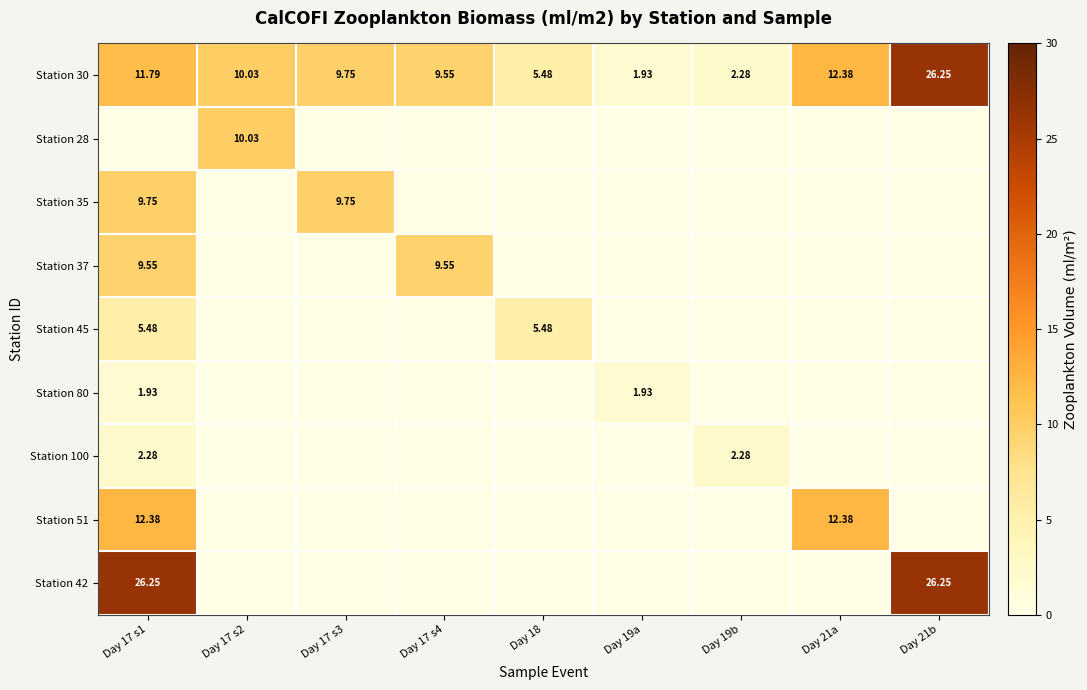

How many values in the Station 30 series are below 9?

3